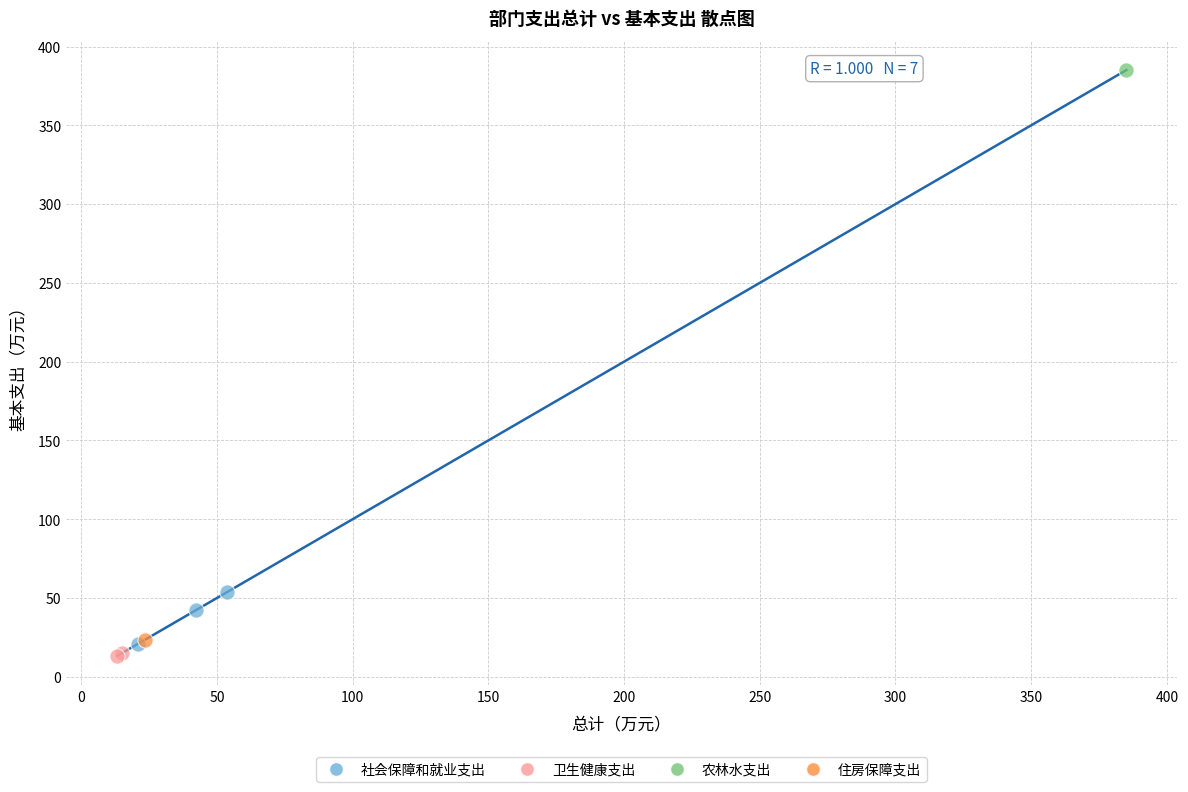

What are all the series names shown in the legend?

社会保障和就业支出, 卫生健康支出, 农林水支出, 住房保障支出